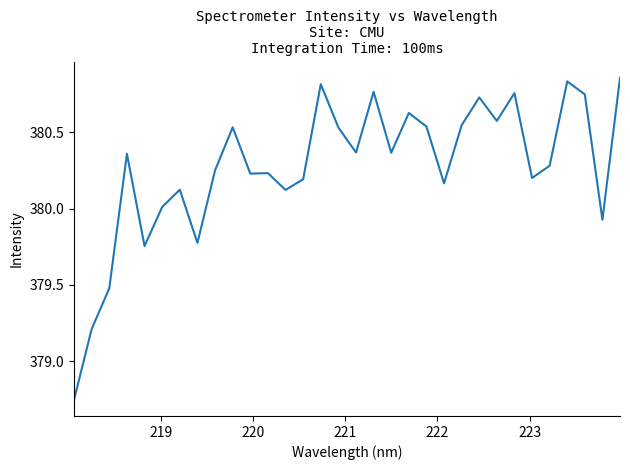

What is the difference between the maximum and minimum values?

2.1